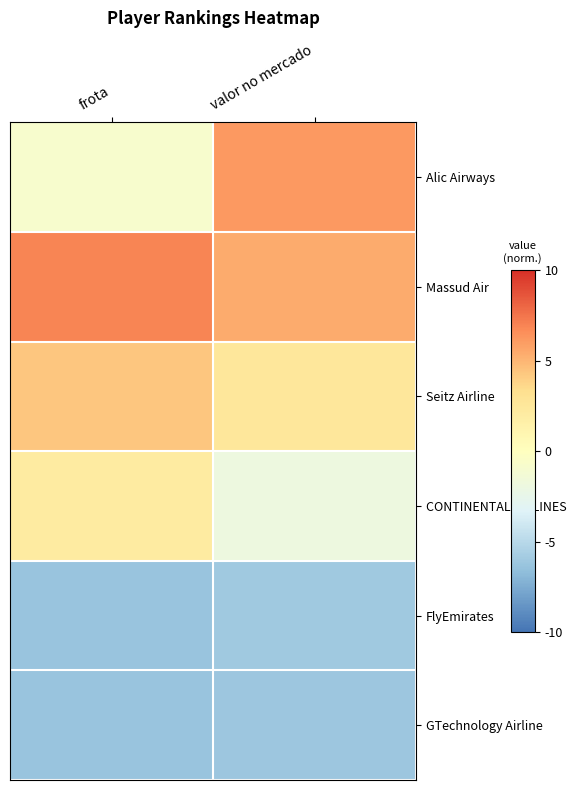

Reading left to right, list all the values displayed in this chart.

Alic Airways: frota=-0.8	valor no mercado=6.1
Massud Air: frota=6.9	valor no mercado=5.4
Seitz Airline: frota=4.3	valor no mercado=2.5
CONTINENTAL AIRLINES: frota=2.0	valor no mercado=-1.9
FlyEmirates: frota=-6.3	valor no mercado=-5.9
GTechnology Airline: frota=-6.3	valor no mercado=-6.2